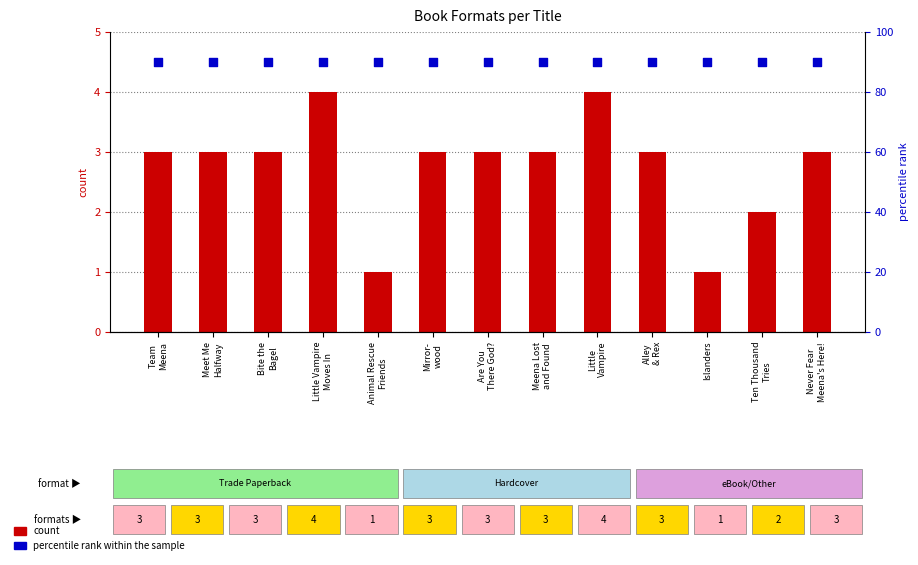

At which category is the sum across all series the highest?

Little Vampire
Moves In